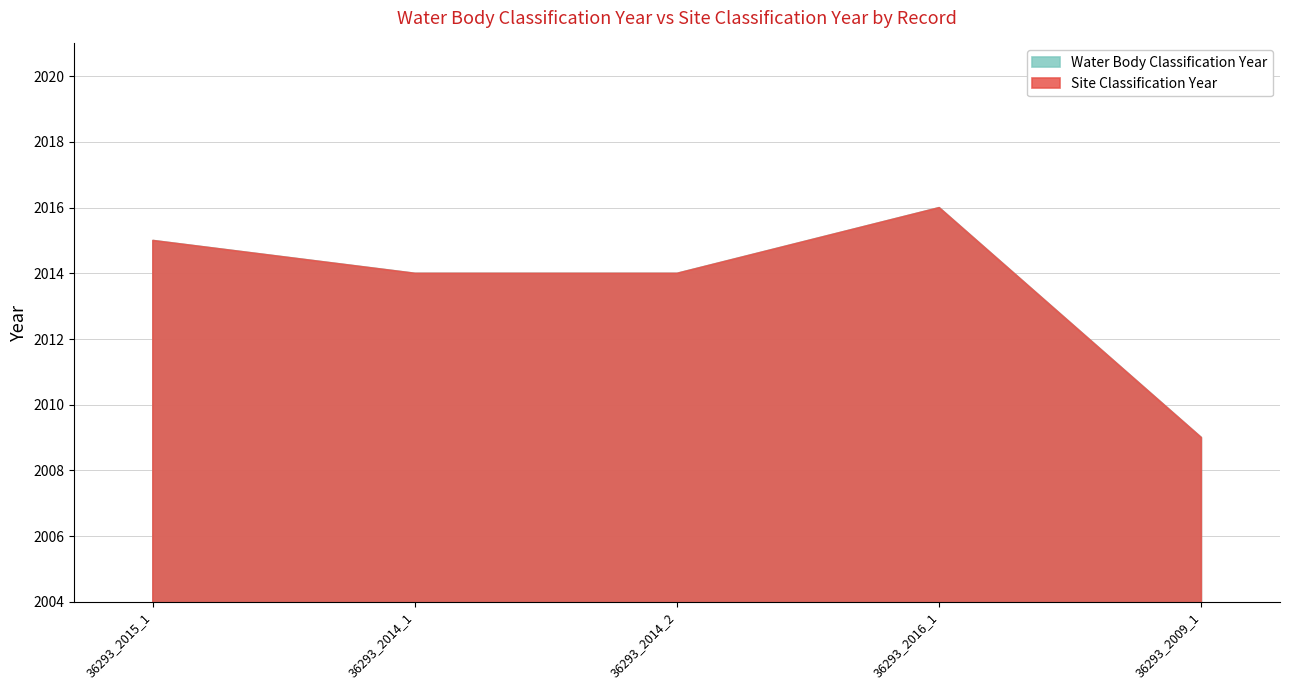

Is the value of Site Classification Year at 36293_2014_1 greater than the value of Water Body Classification Year at 36293_2014_1?

No